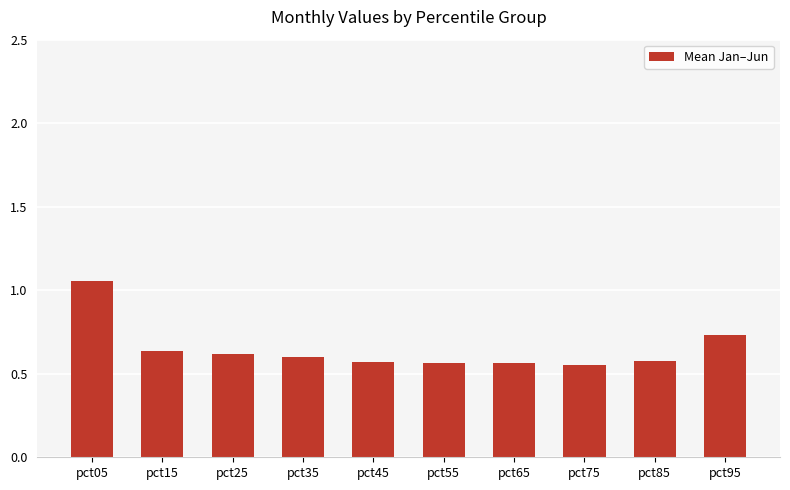

How many series are shown in this chart?

1